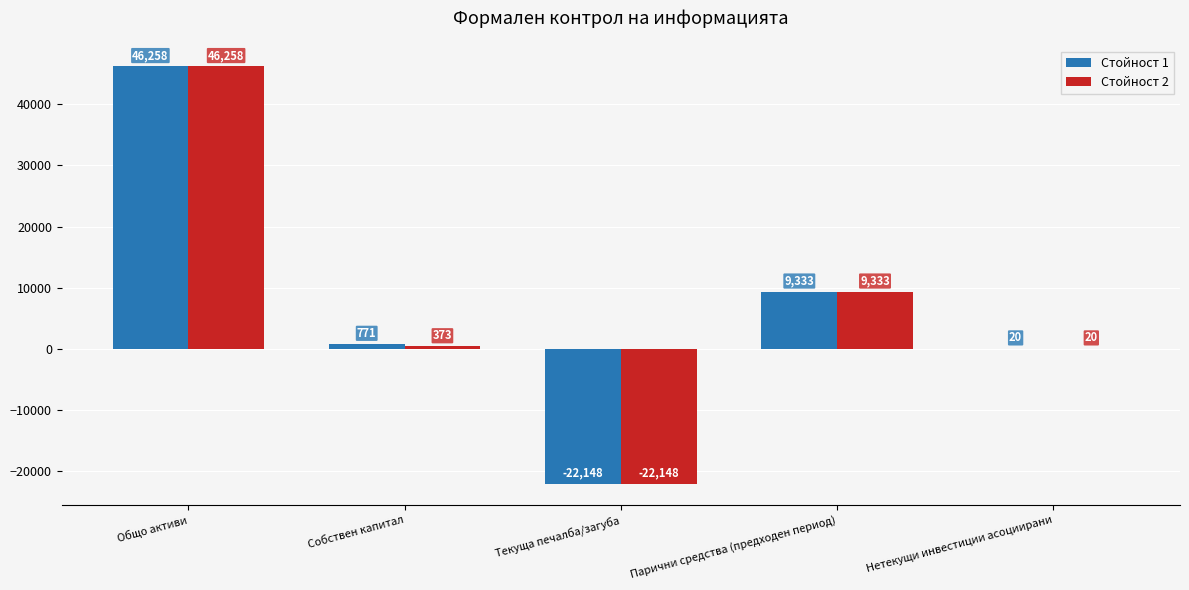

Reading right to left, what are all the values shown in this chart?

Стойност 1: 20	9333	-22148	771	46258
Стойност 2: 20	9333	-22148	373	46258